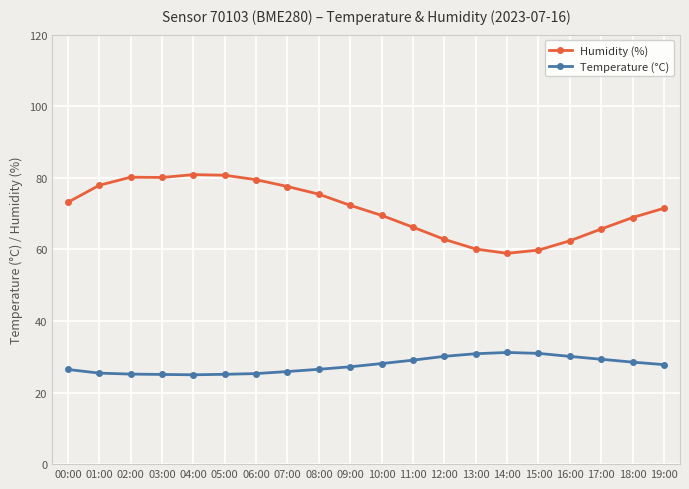

Which series changed the most between 05:00 and 18:00?

Humidity (%)